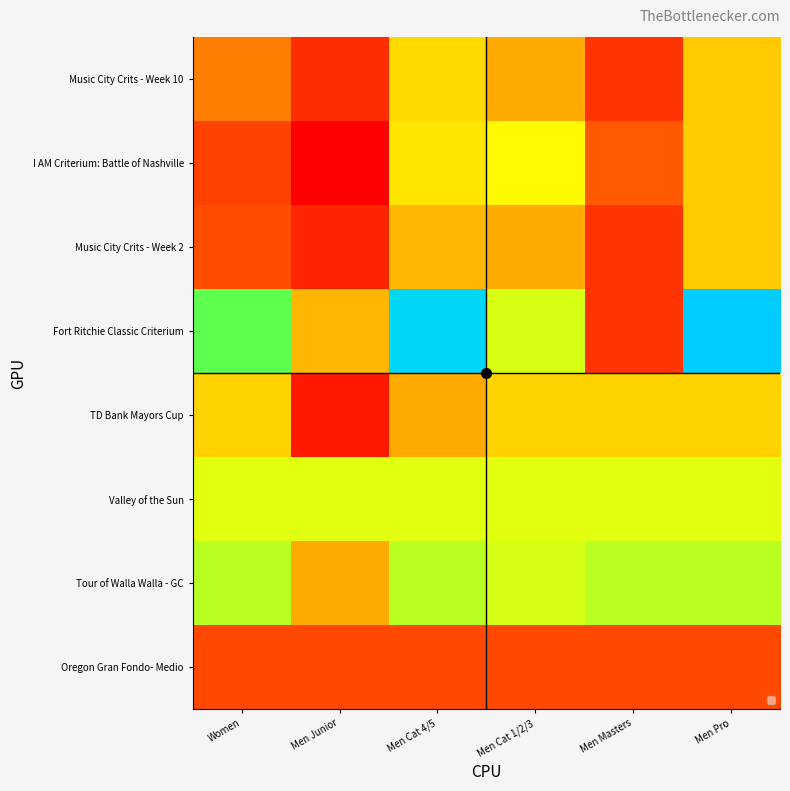

What is the total value across all series at Men Junior?

147